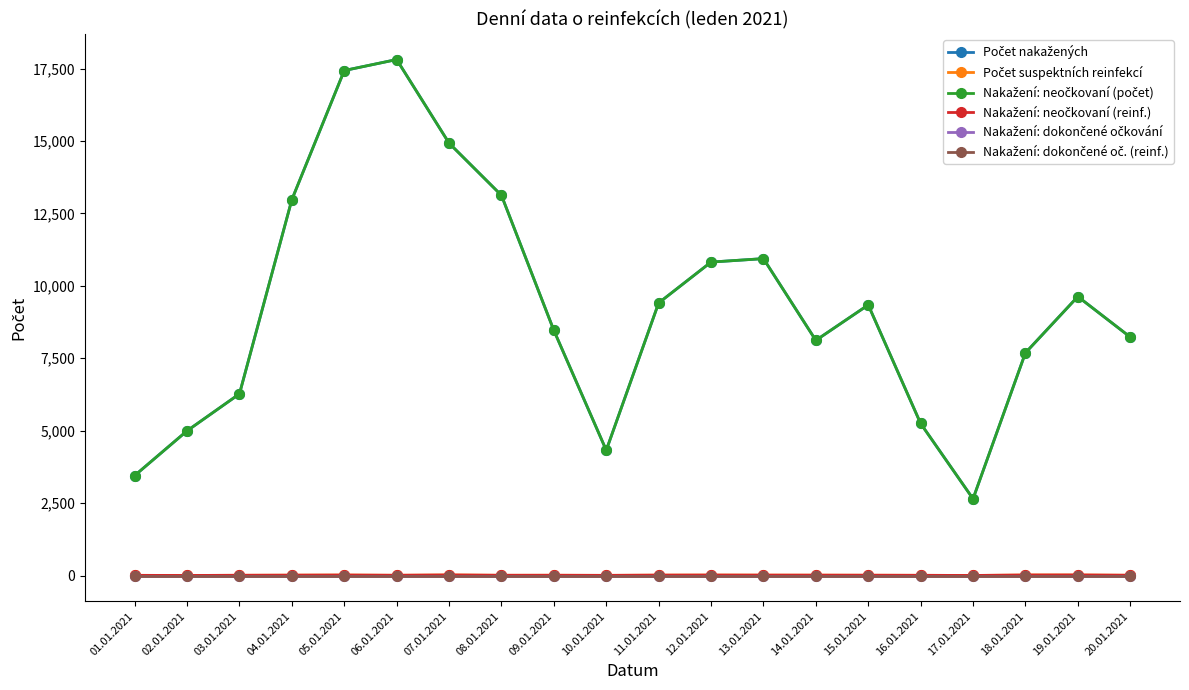

List the series in order of their peak value, lowest first.

Nakažení: dokončené očkování, Nakažení: dokončené oč. (reinf.), Počet suspektních reinfekcí, Nakažení: neočkovaní (reinf.), Počet nakažených, Nakažení: neočkovaní (počet)